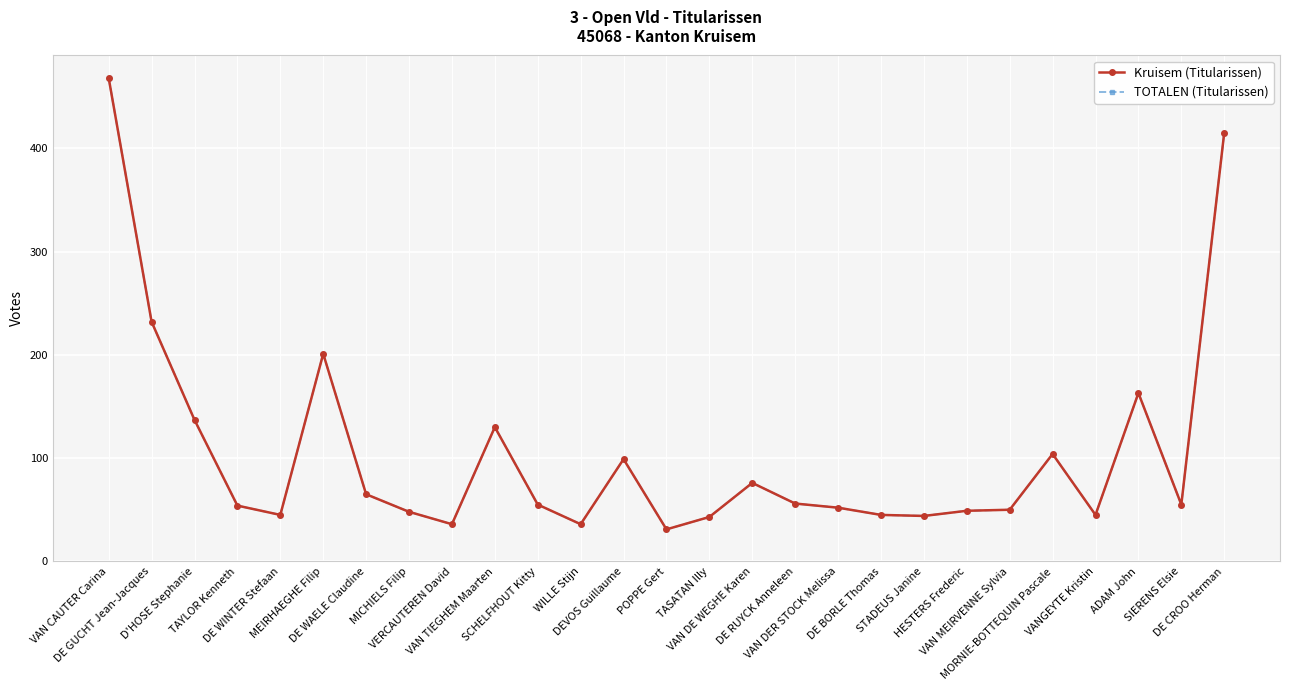

Does the chart have visible grid lines?

Yes